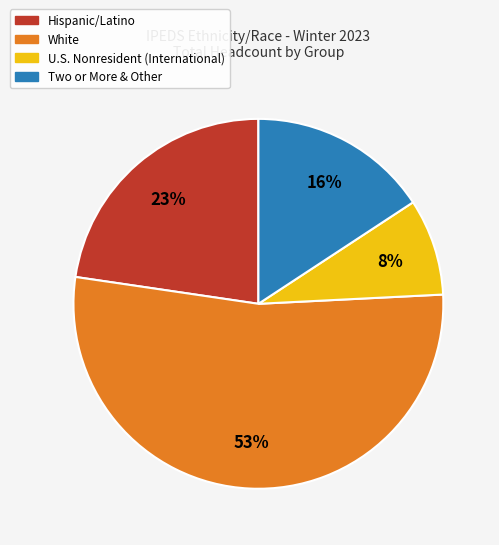

To the nearest percent, what is the average slice percentage?

25%